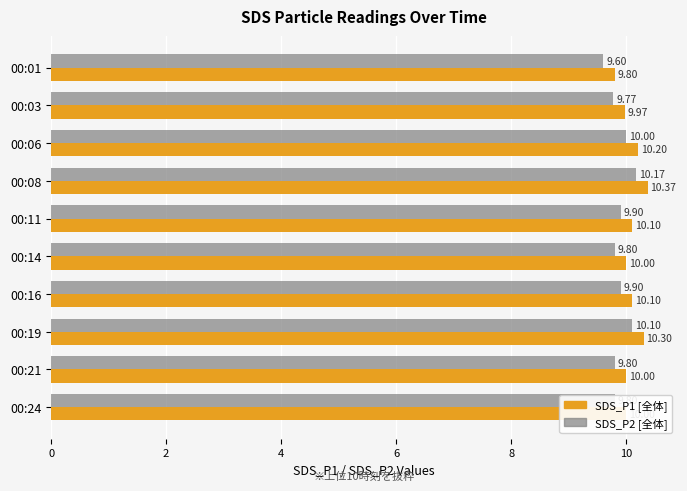

What is the total value across all series at 00:16?

20.0